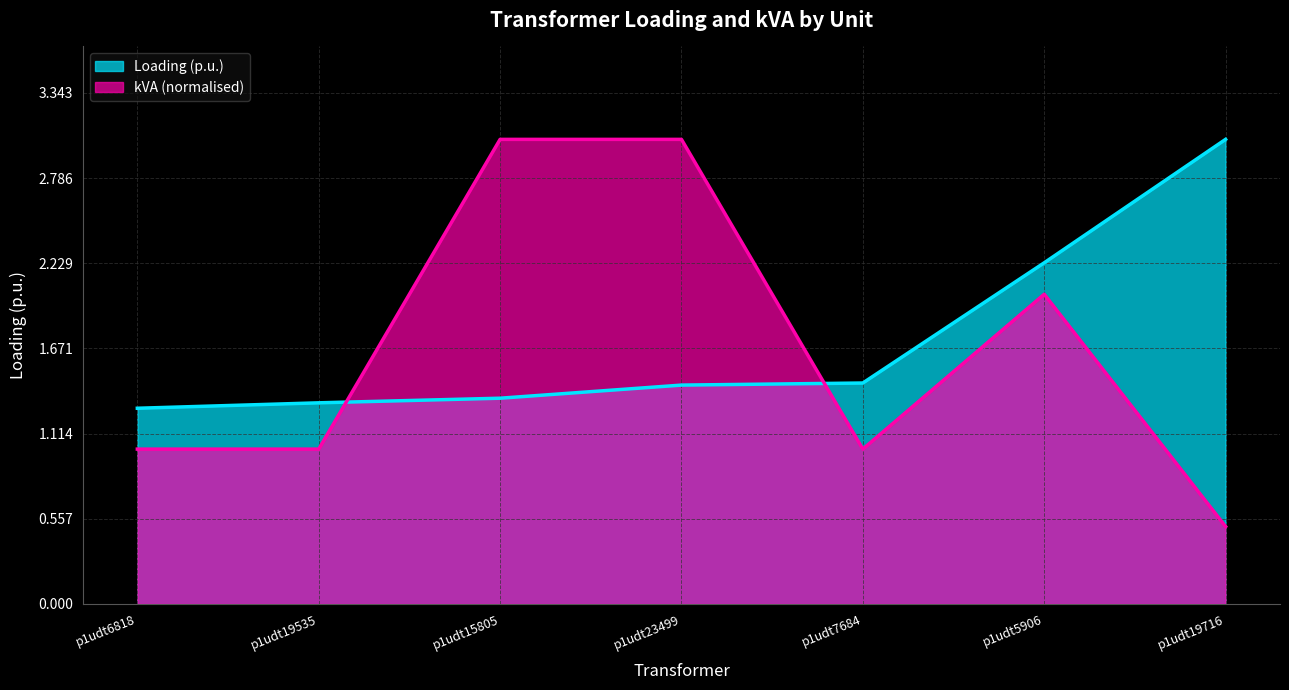

Reading left to right, list all the values displayed in this chart.

Loading (p.u.): 1.3	1.3	1.3	1.4	1.4	2.2	3.0
kVA: 1.0	1.0	3.0	3.0	1.0	2.0	0.5